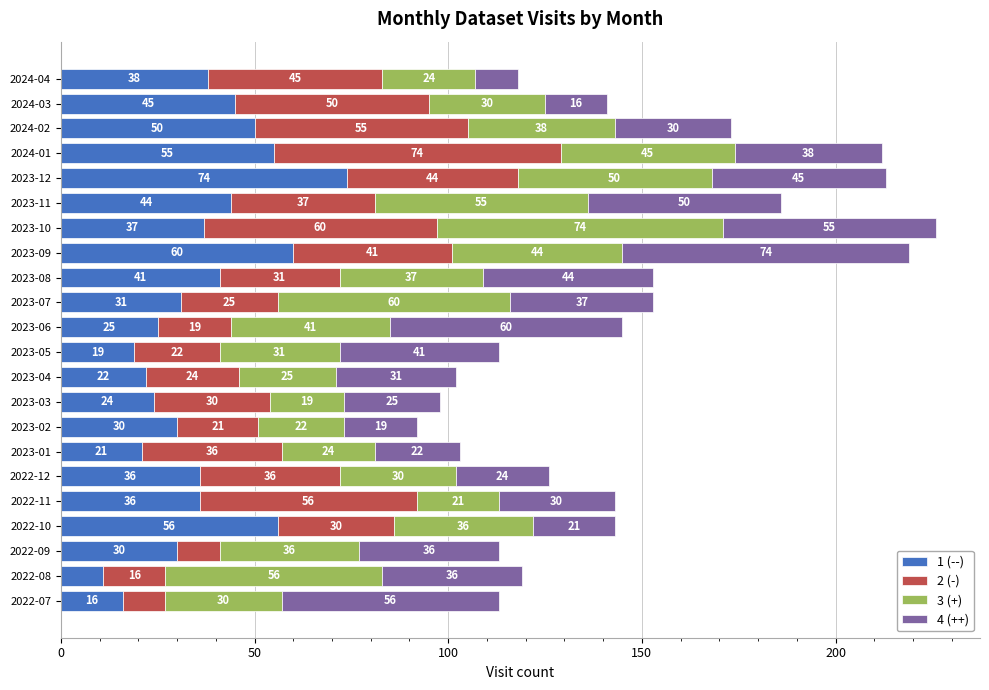

The value of 1 (--) at 2023-12 is 128. True or false?

False